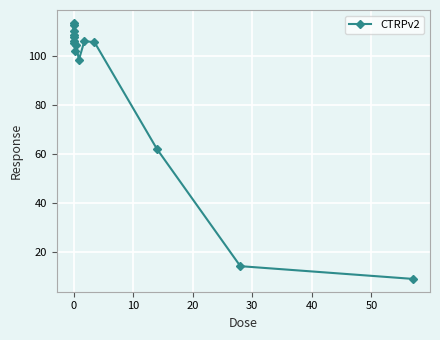

True or false: the data has more than 0 interior local peaks.

True